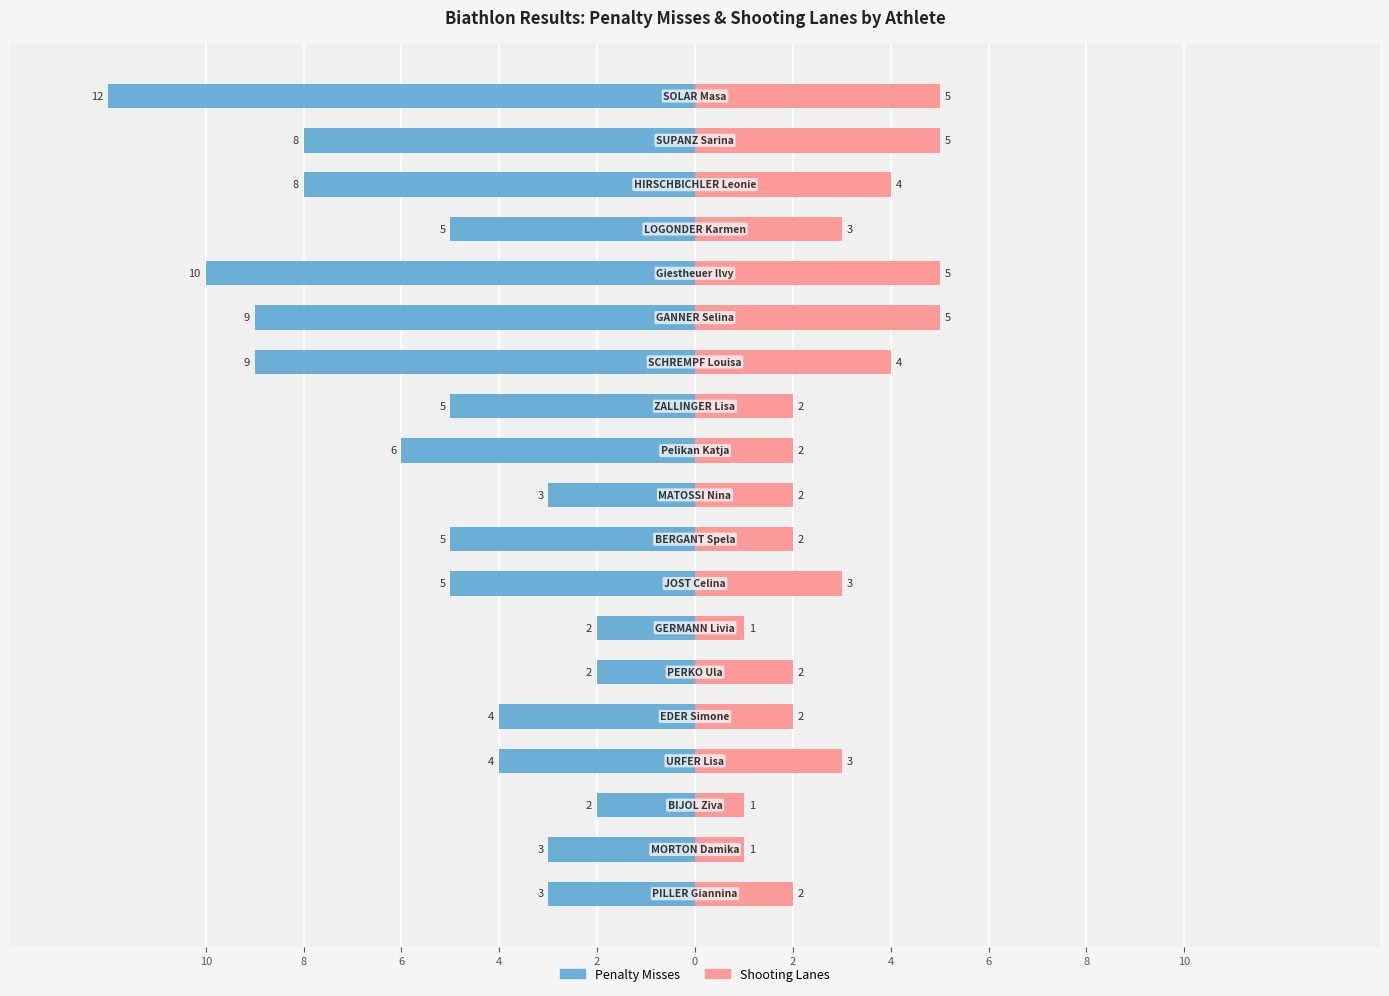

Reading left to right, list all the values displayed in this chart.

Penalty Misses: -3	-3	-2	-4	-4	-2	-2	-5	-5	-3	-6	-5	-9	-9	-10	-5	-8	-8	-12
Shooting Lanes: 2	1	1	3	2	2	1	3	2	2	2	2	4	5	5	3	4	5	5